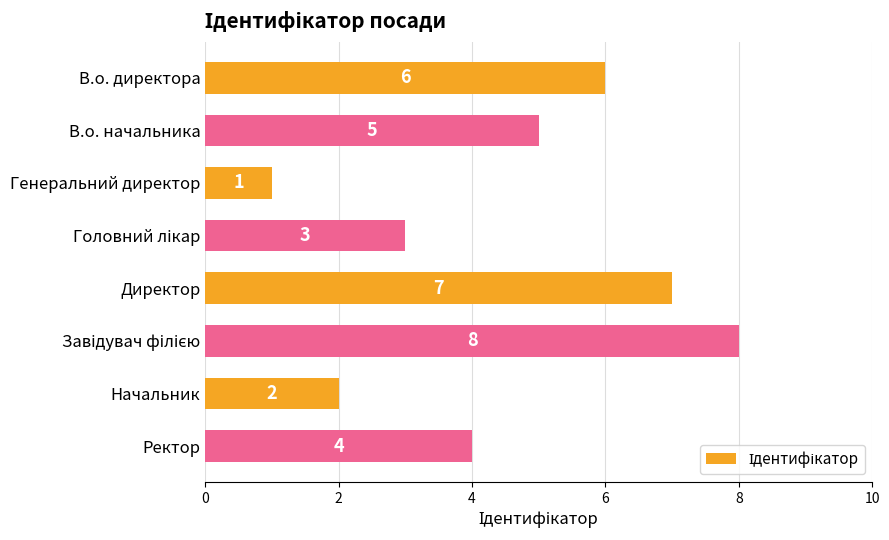

True or false: the data shows 4 at Ректор.

True